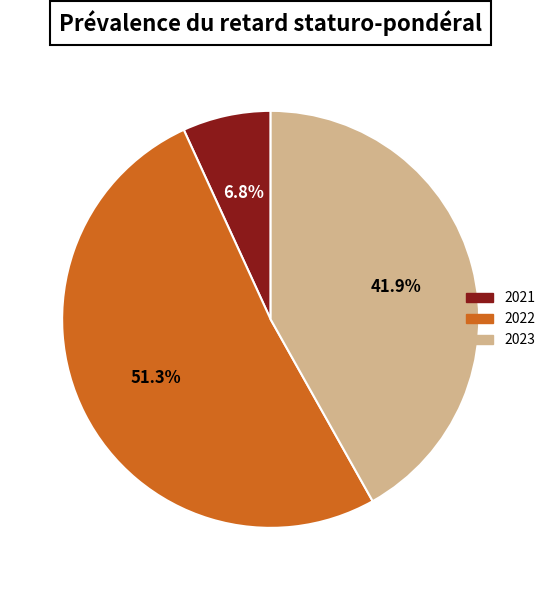

Which has a higher value, 2022 or 2021?

2022